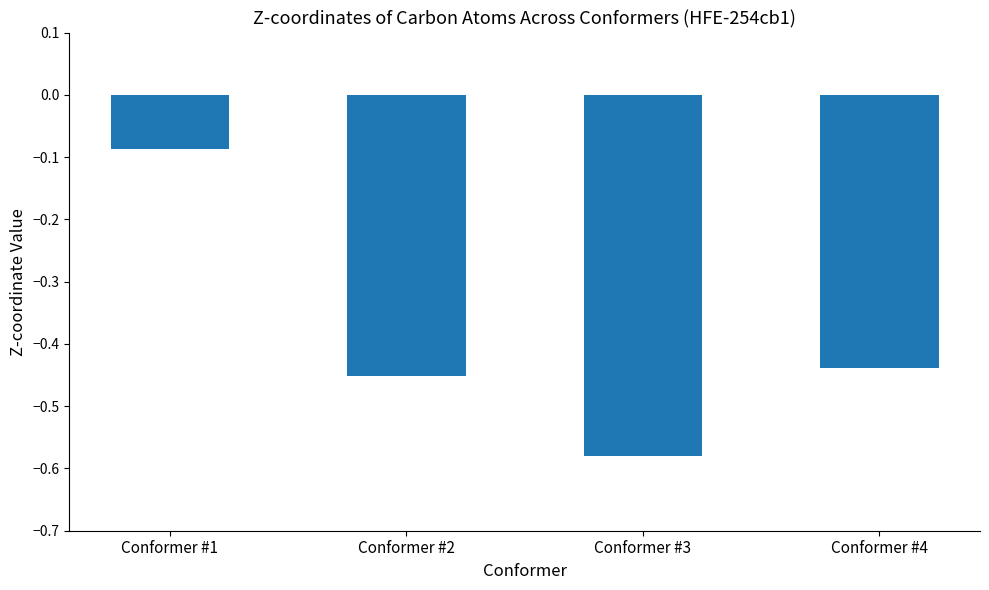

Is it true that the value at Conformer #3 is -0.9?

False